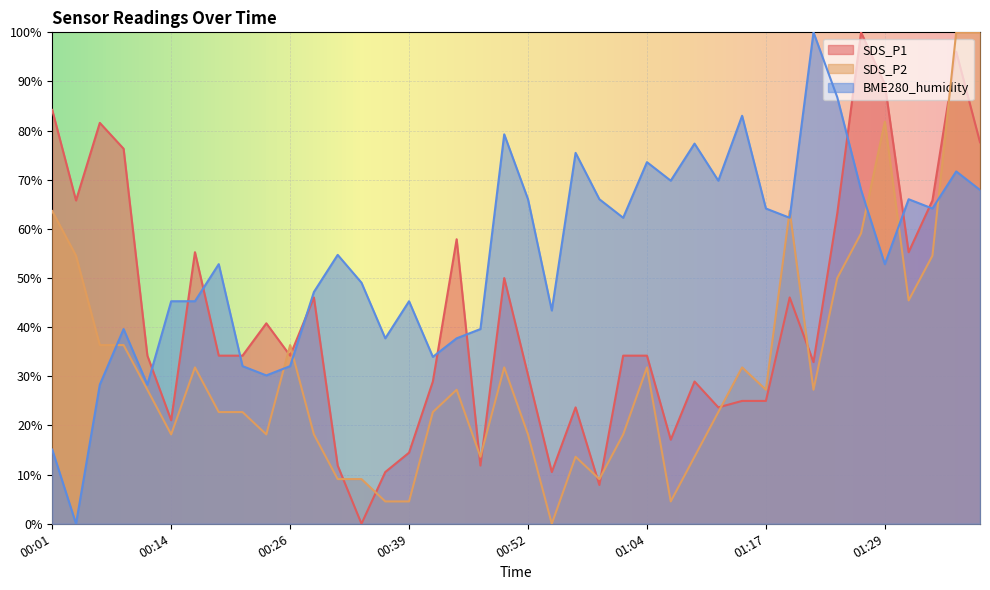

What is the total value across all series at 00:04?

120.3